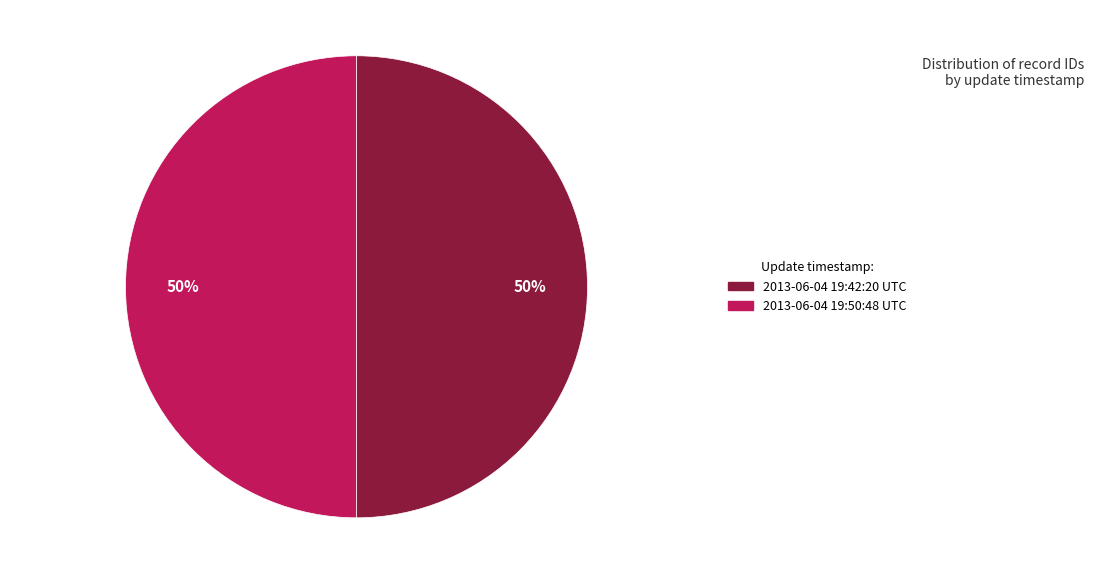

Is it true that 2013-06-04 19:42:20 UTC is 50% of the pie?

True